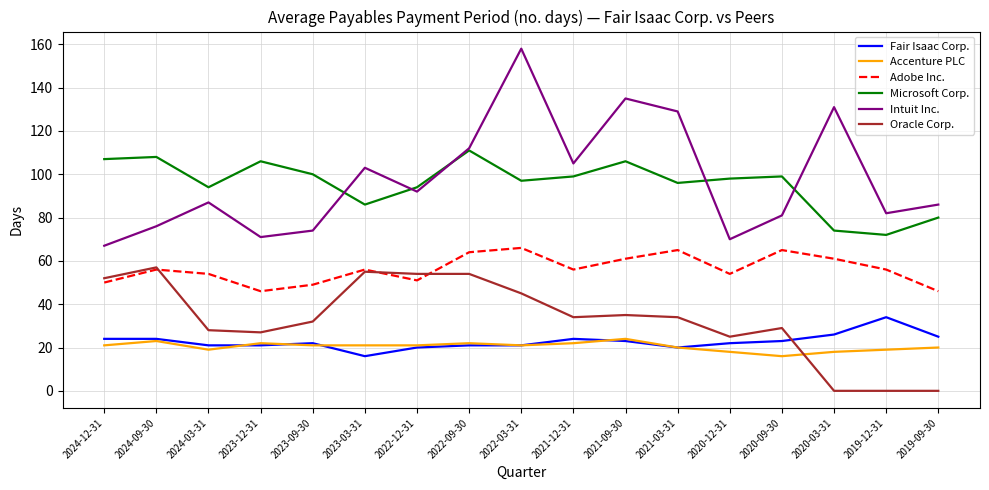

True or false: Microsoft Corp. and Fair Isaac Corp. cross at least once.

False